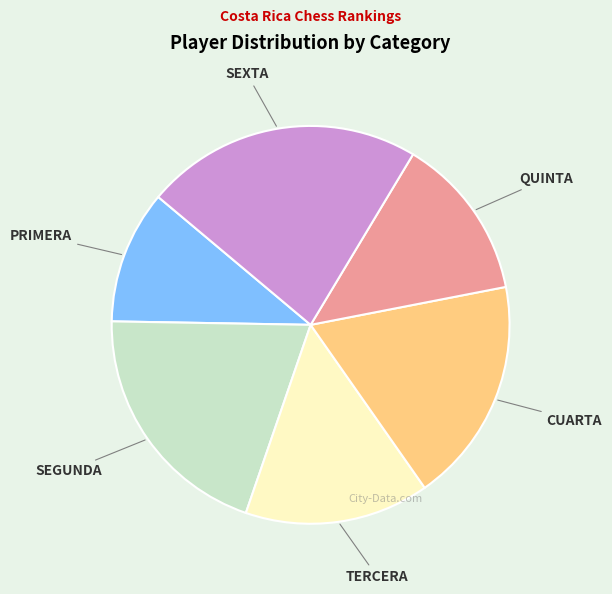

Is the sum of QUINTA and TERCERA greater than half?

No